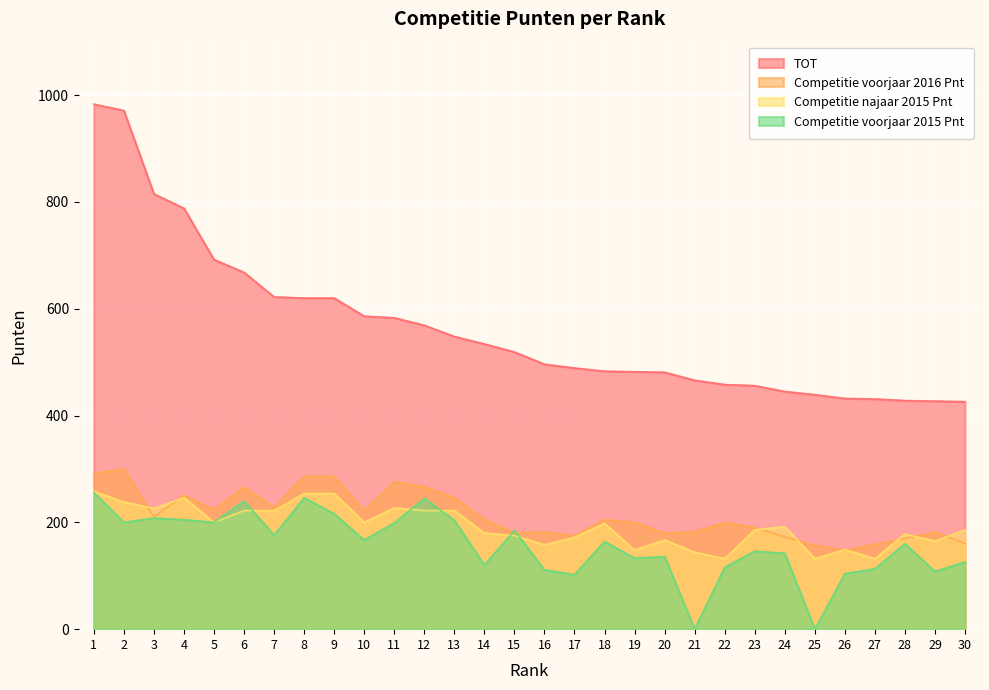

How many values in the Competitie voorjaar 2016 Pnt series are below 205?

15